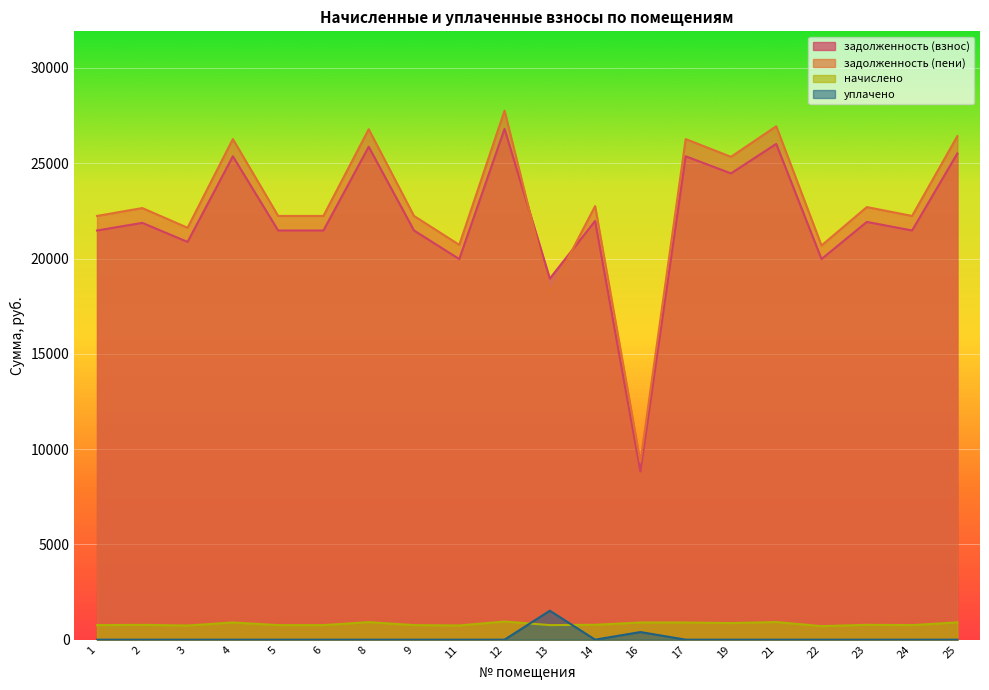

What is the value of the задолженность (пени) point at the 7th from the left?

26784.7